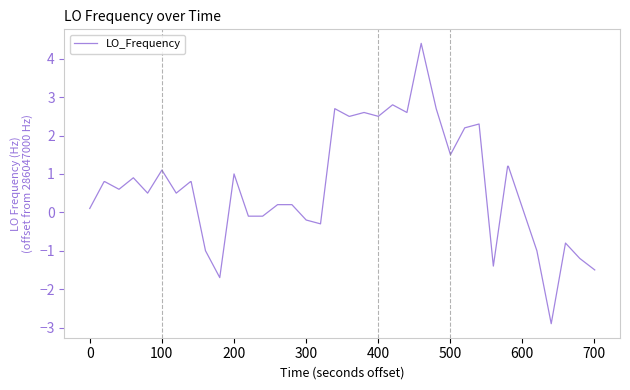

What is the greatest value displayed?

4.4